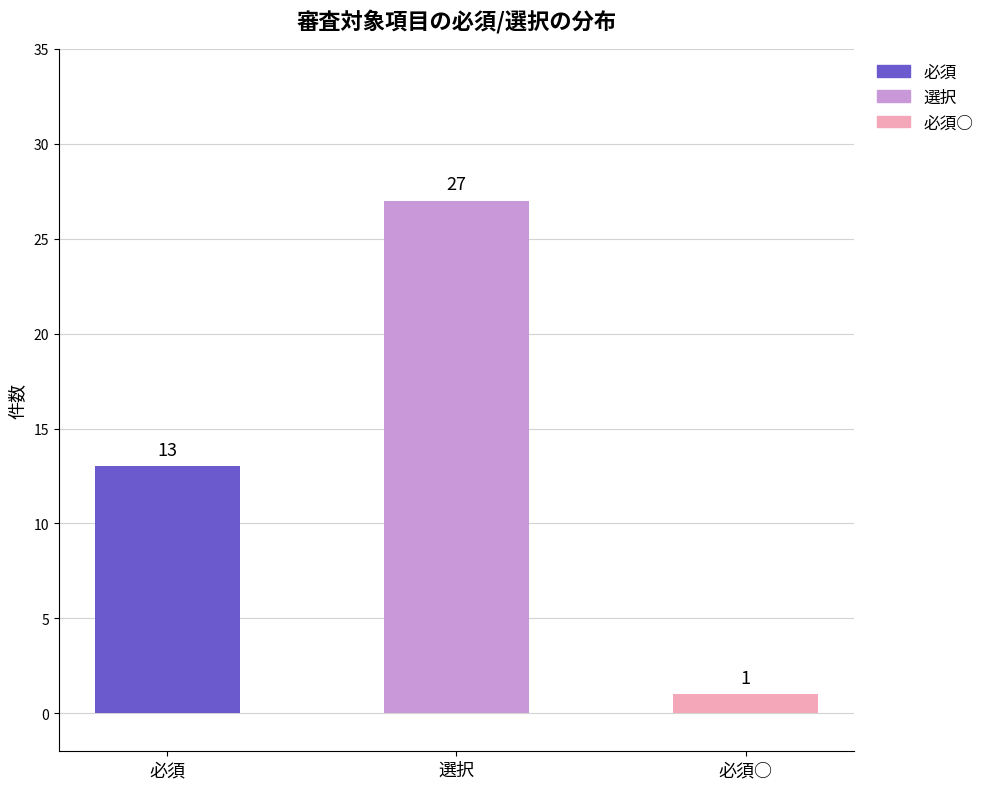

Rank the categories by value from lowest to highest.

必須○, 必須, 選択